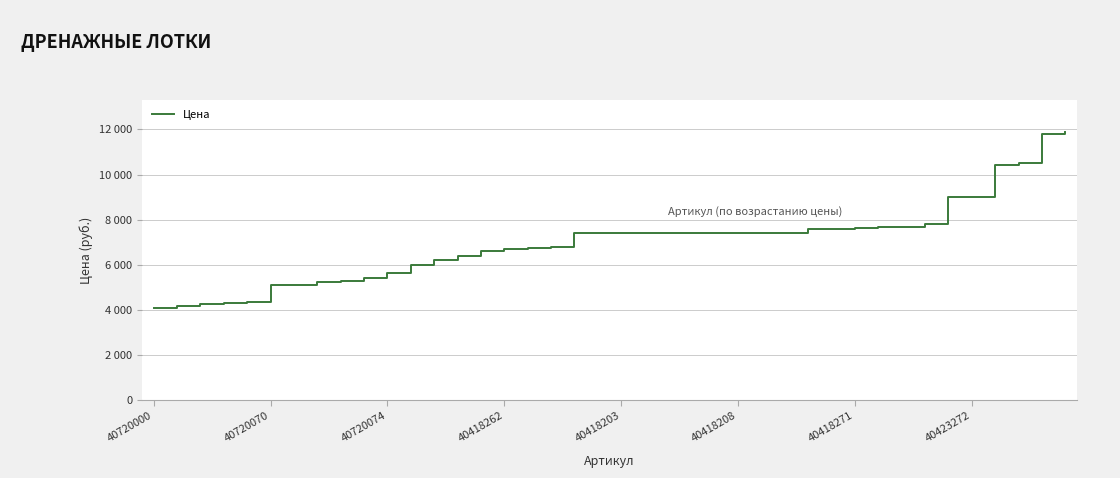

Does the chart display data point markers on the line(s)?

No